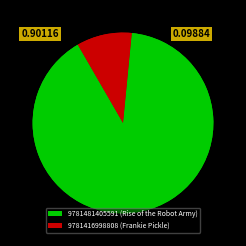

Count the number of slices in the pie.

2